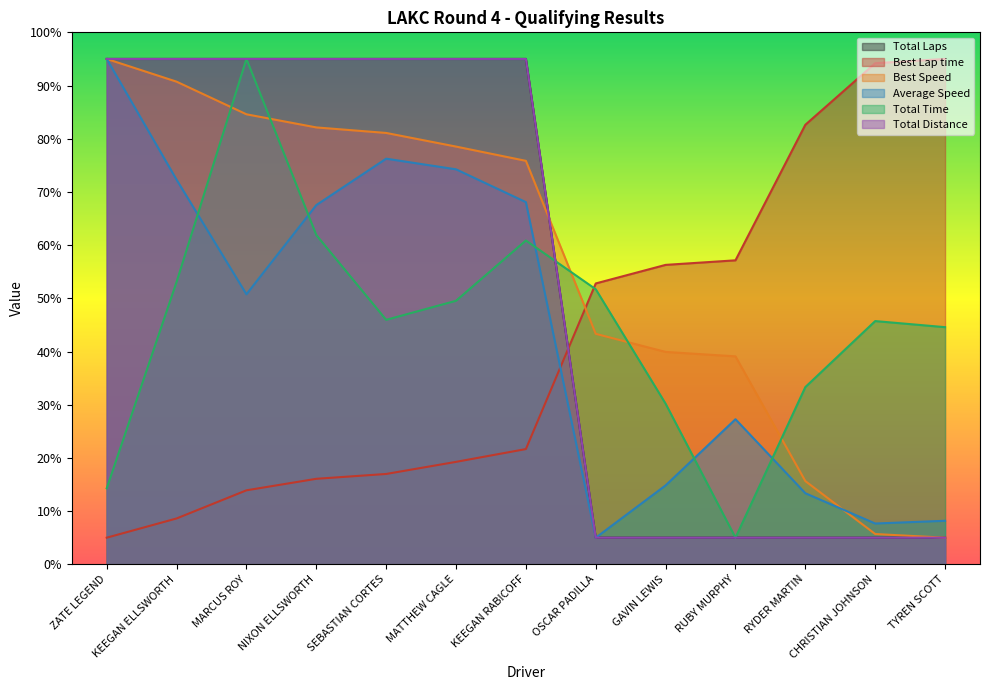

How many data points does each series have?

13